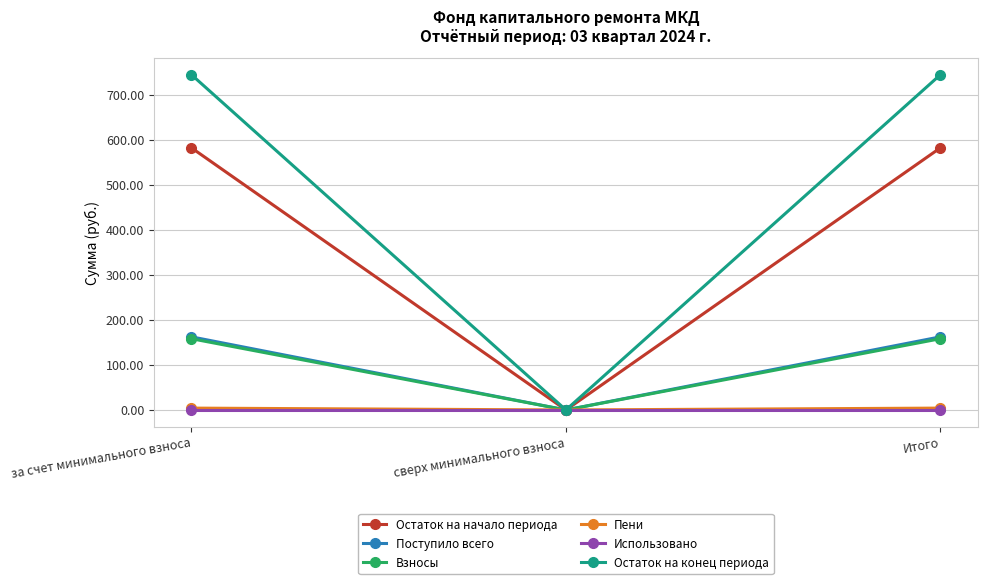

Where does the Взносы series first go above 158?

за счет минимального взноса